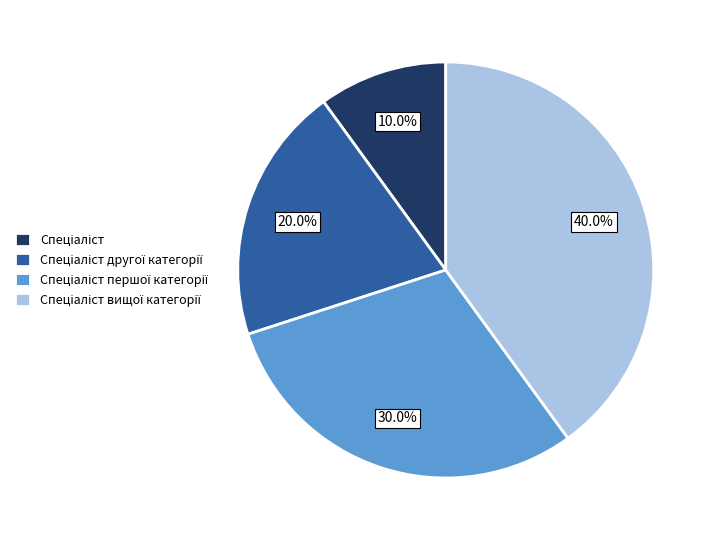

Does any single category account for the majority?

No